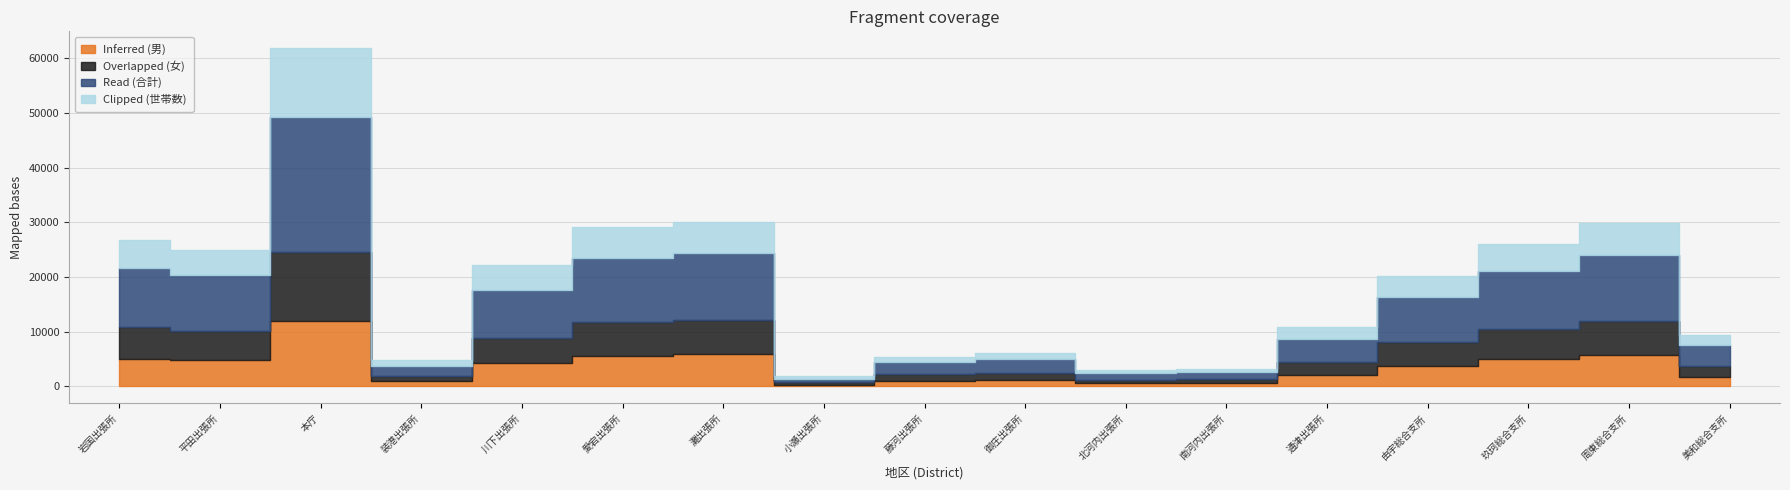

True or false: Overlapped (女) has more than 0 interior local peaks.

True